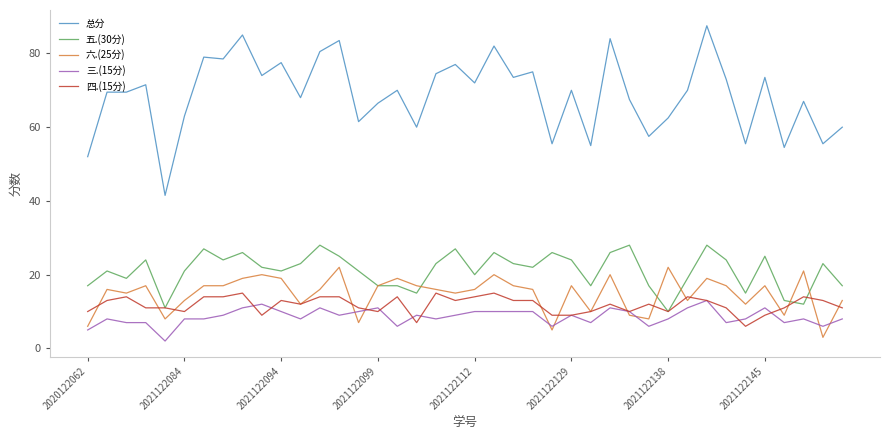

True or false: 总分 has more than 0 interior local peaks.

True